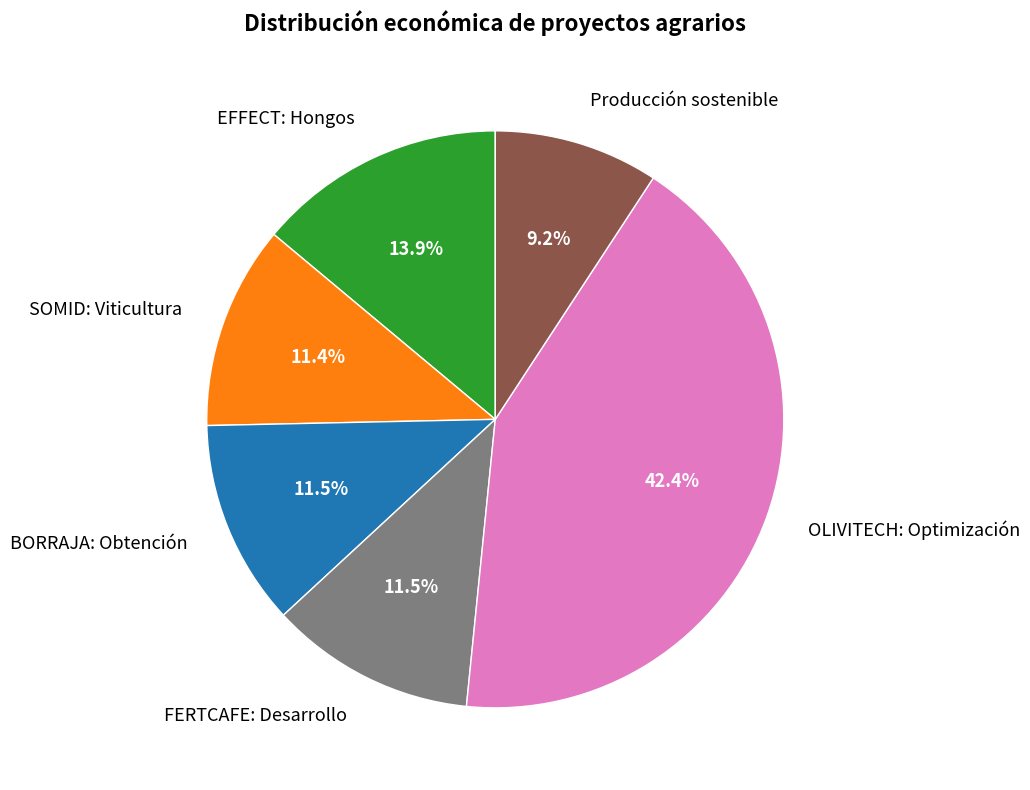

How much of the chart is everything except SOMID: Viticultura?

88.6%